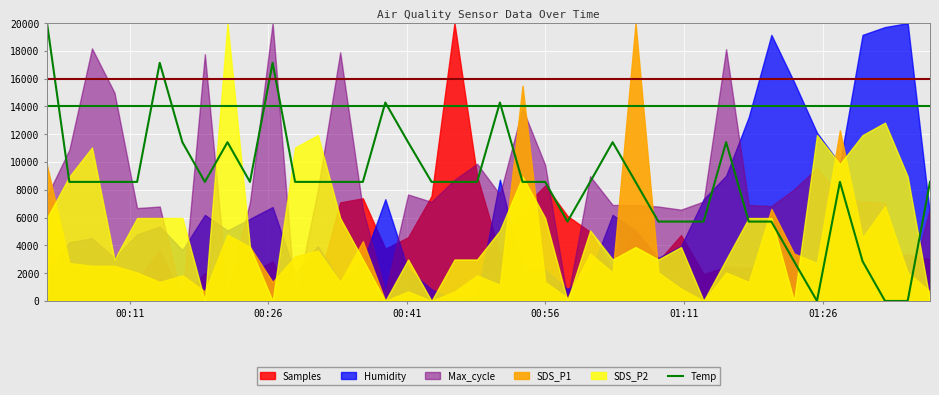

What is the highest value of the Temp series?

20000.0